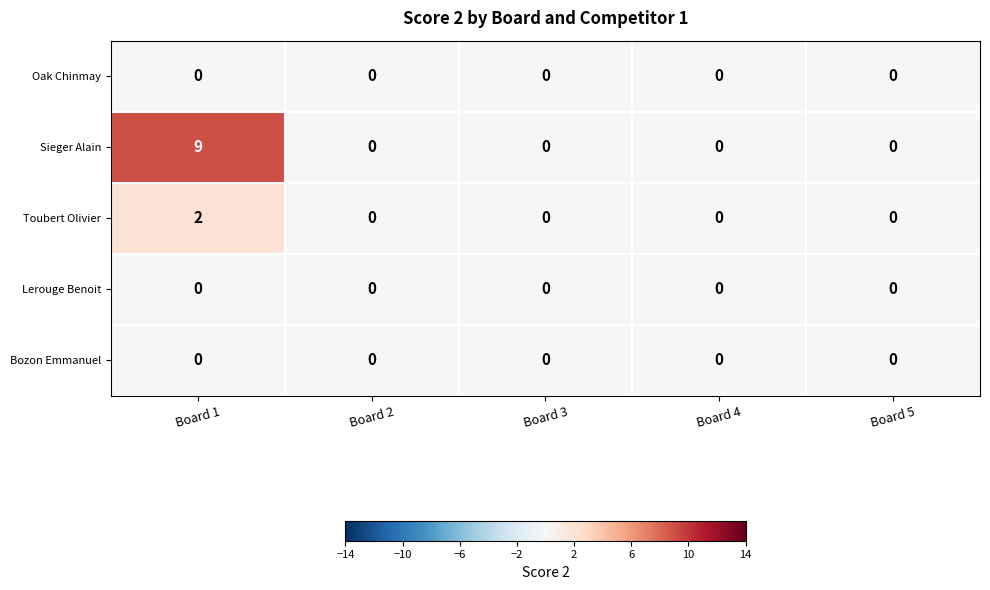

Which series has the largest total across all categories?

Sieger Alain